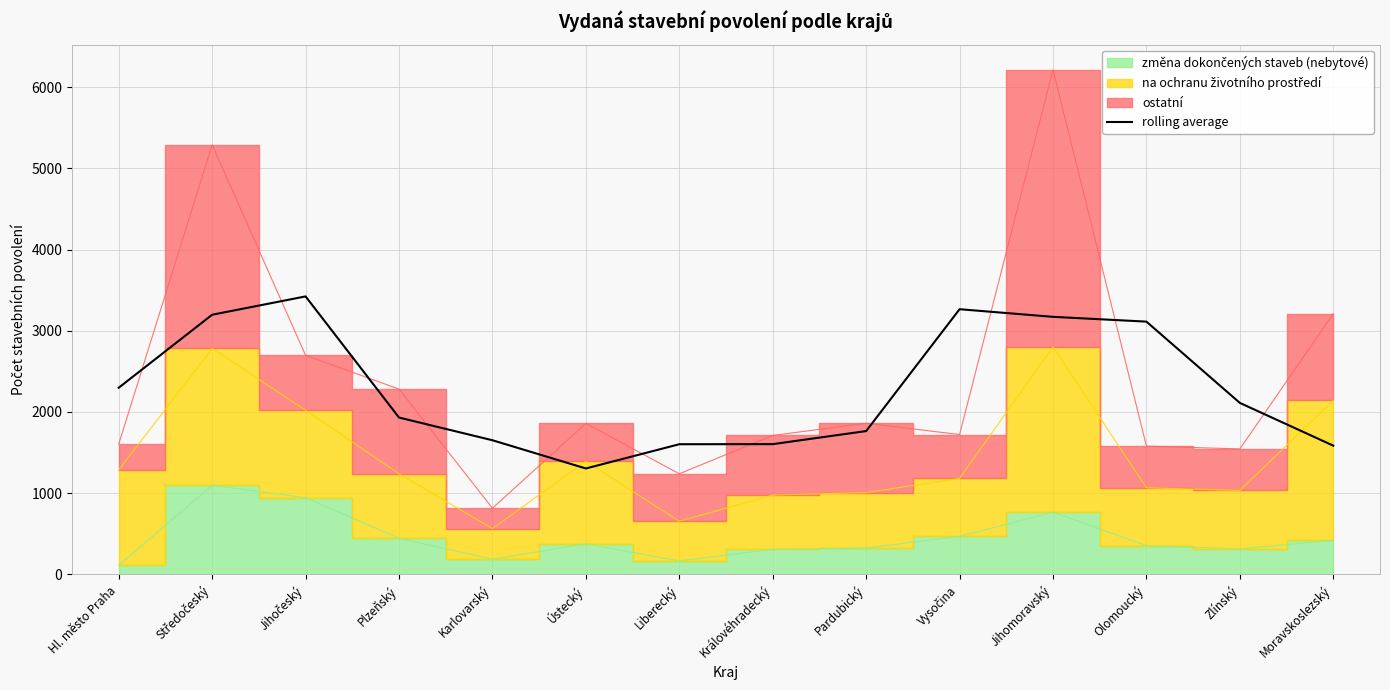

What is the sum of the values at Karlovarský and Pardubický?

3417.0